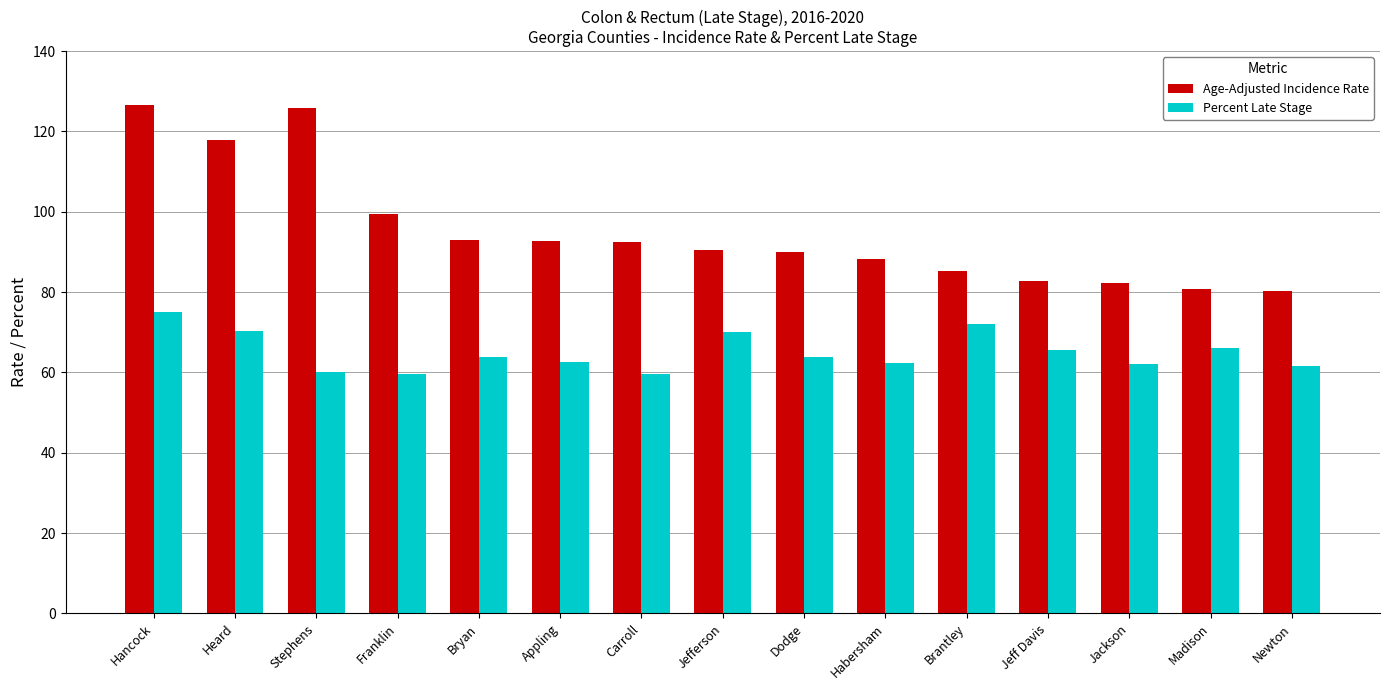

What is the difference between the Age-Adjusted Incidence Rate values at Heard and Newton?

37.5